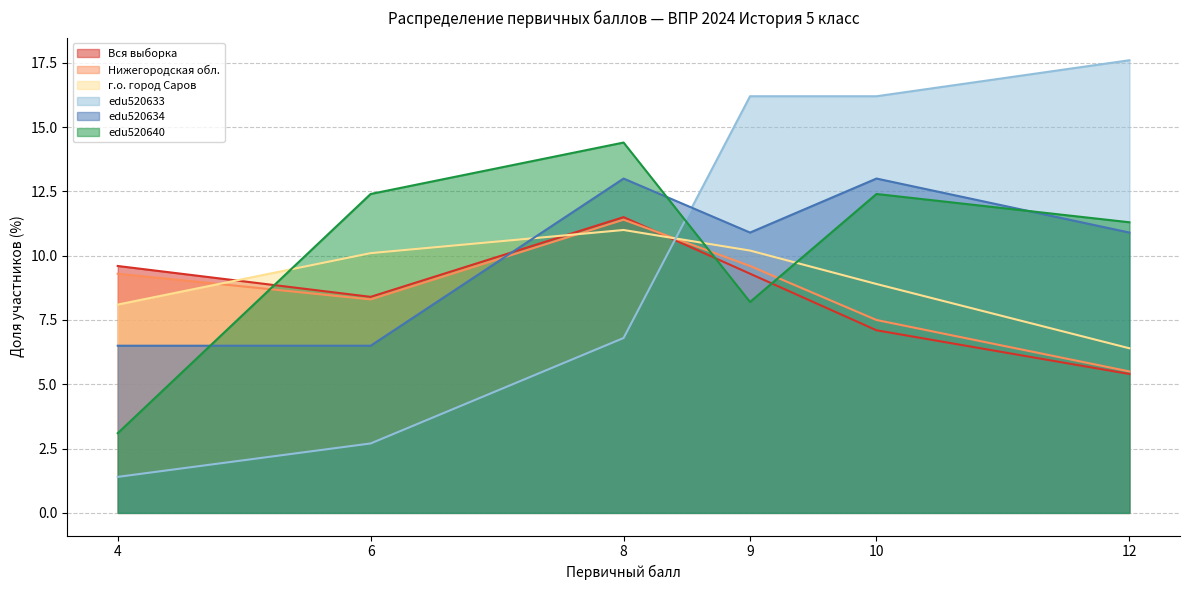

Which series changed the most between 4 and 6?

edu520640